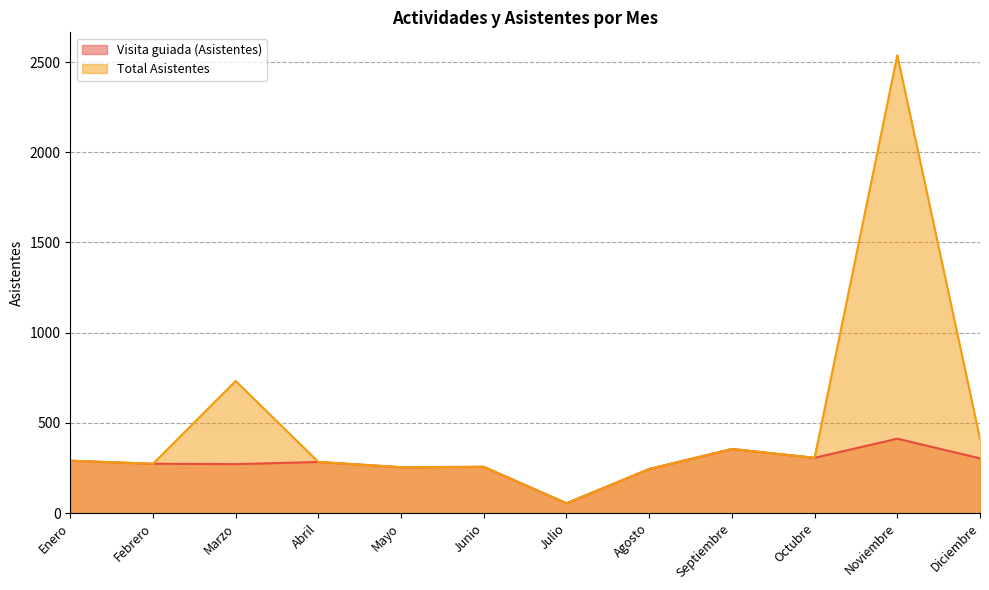

What is the lowest value of the Visita guiada (Asistentes) series?

54